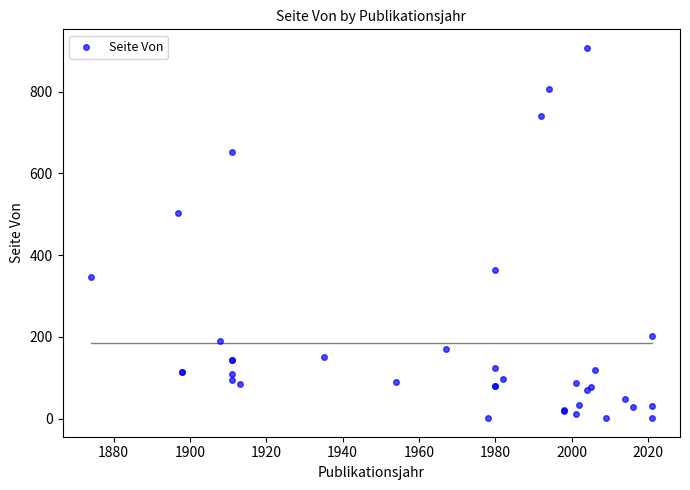

What Y value in the scatter plot is closest to 454?

502